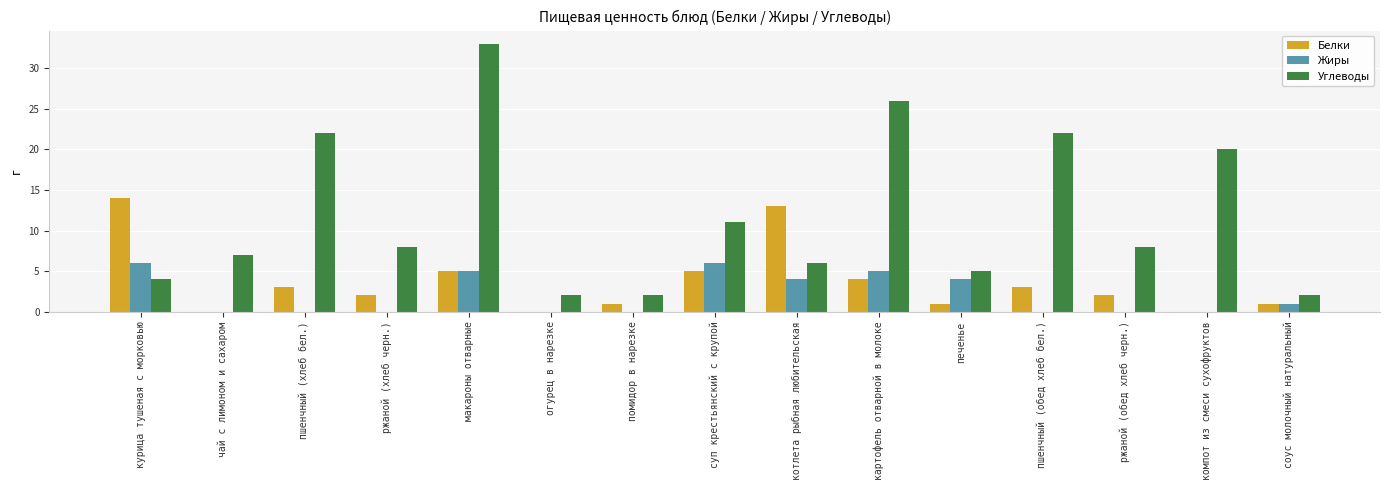

What are all the series names shown in the legend?

Белки, Жиры, Углеводы